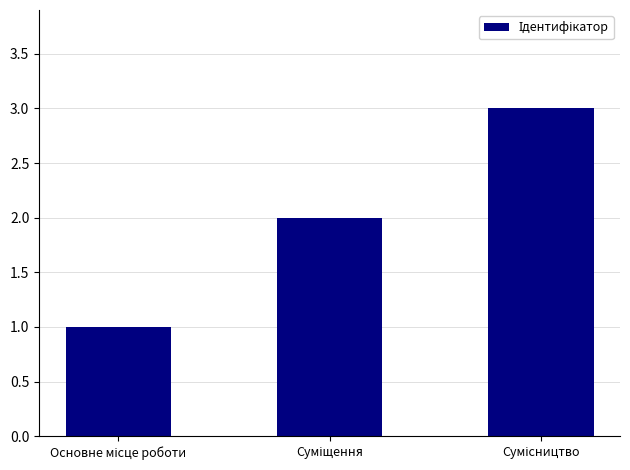

What is the maximum value shown in the chart?

3